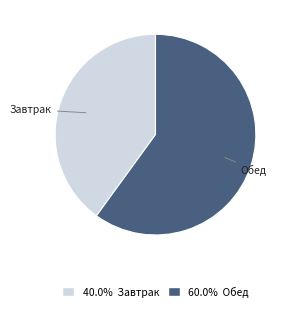

Which category has the biggest portion of the pie?

Обед